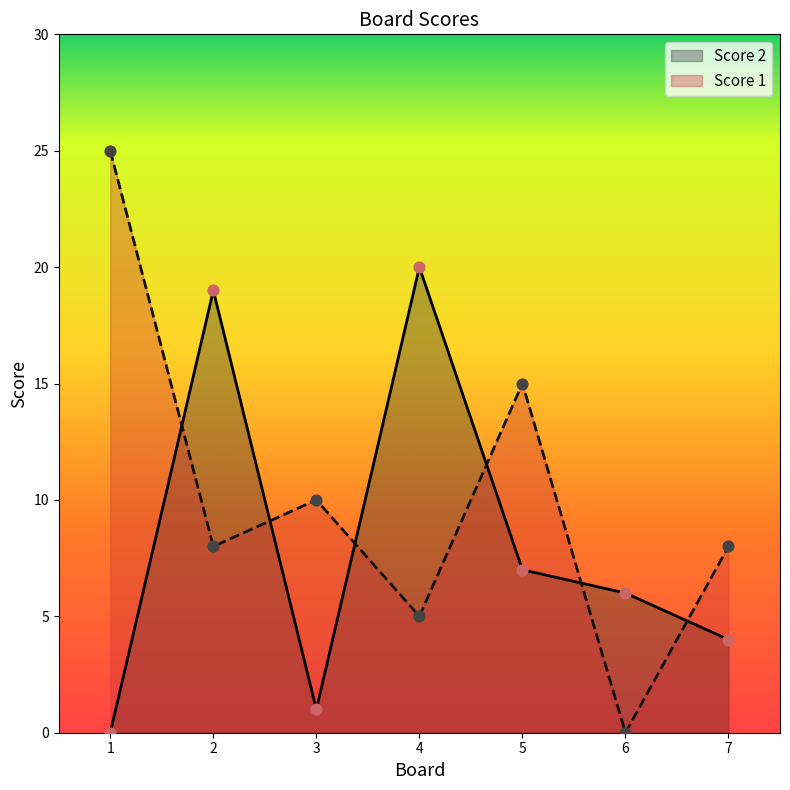

Which series has the largest total across all categories?

Score 1